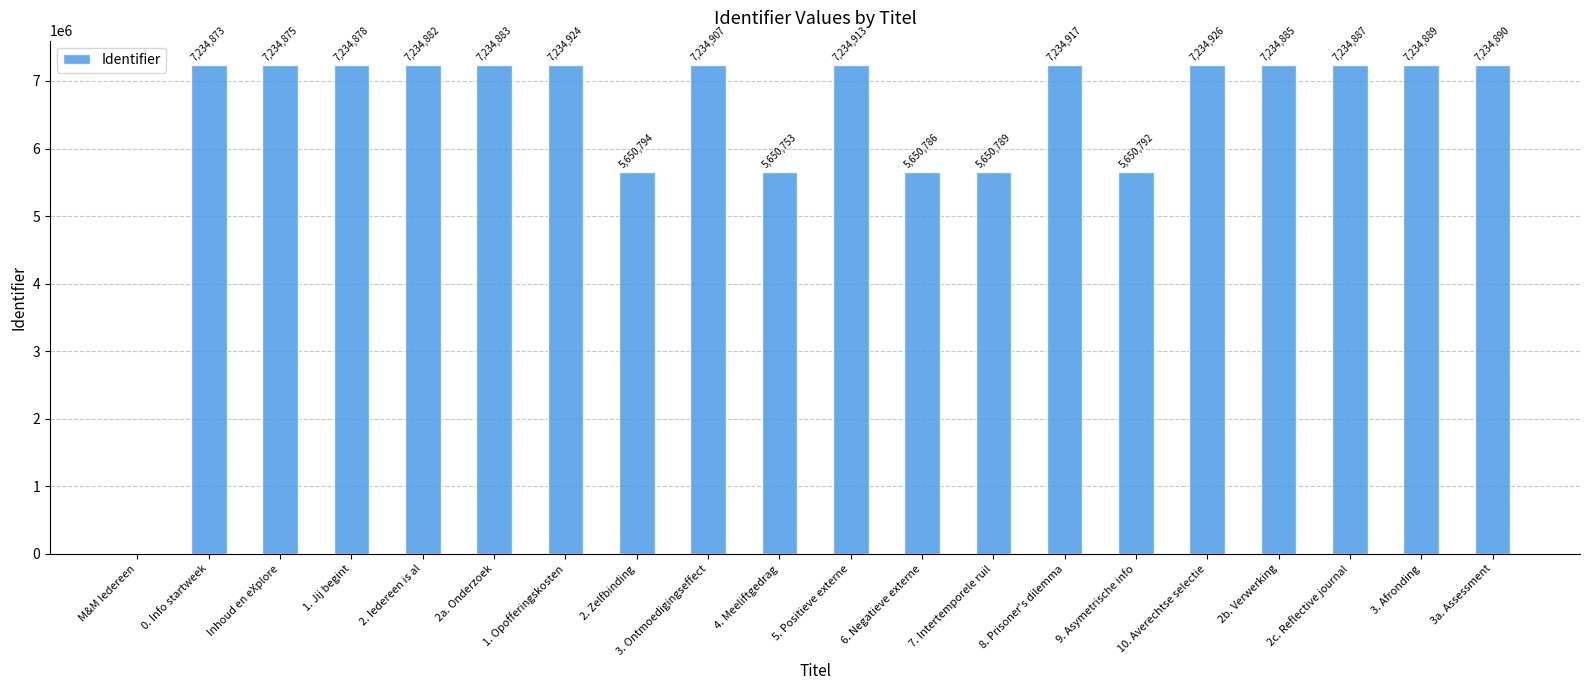

At which label is the value closest to 3617463?

4. Meeliftgedrag